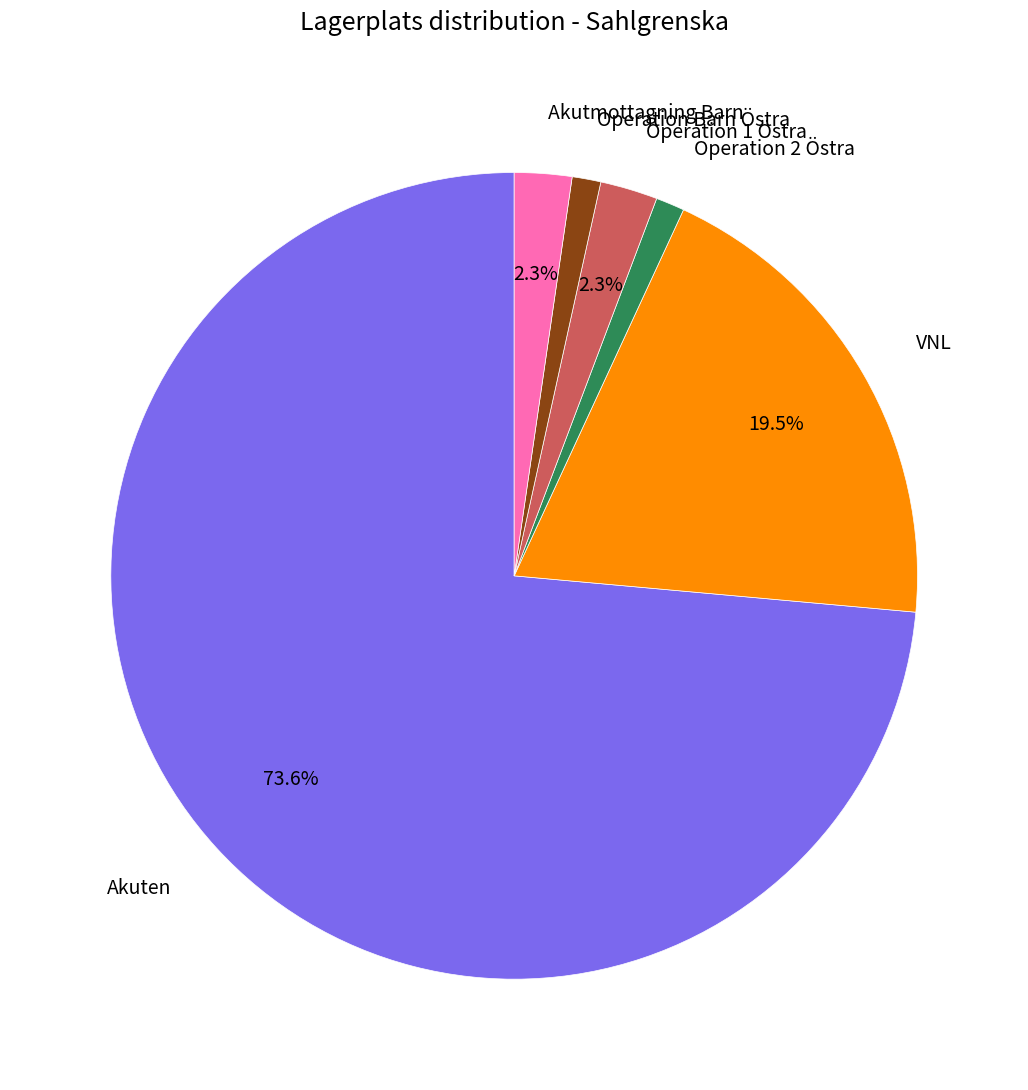

Is there a majority slice in this chart?

Yes